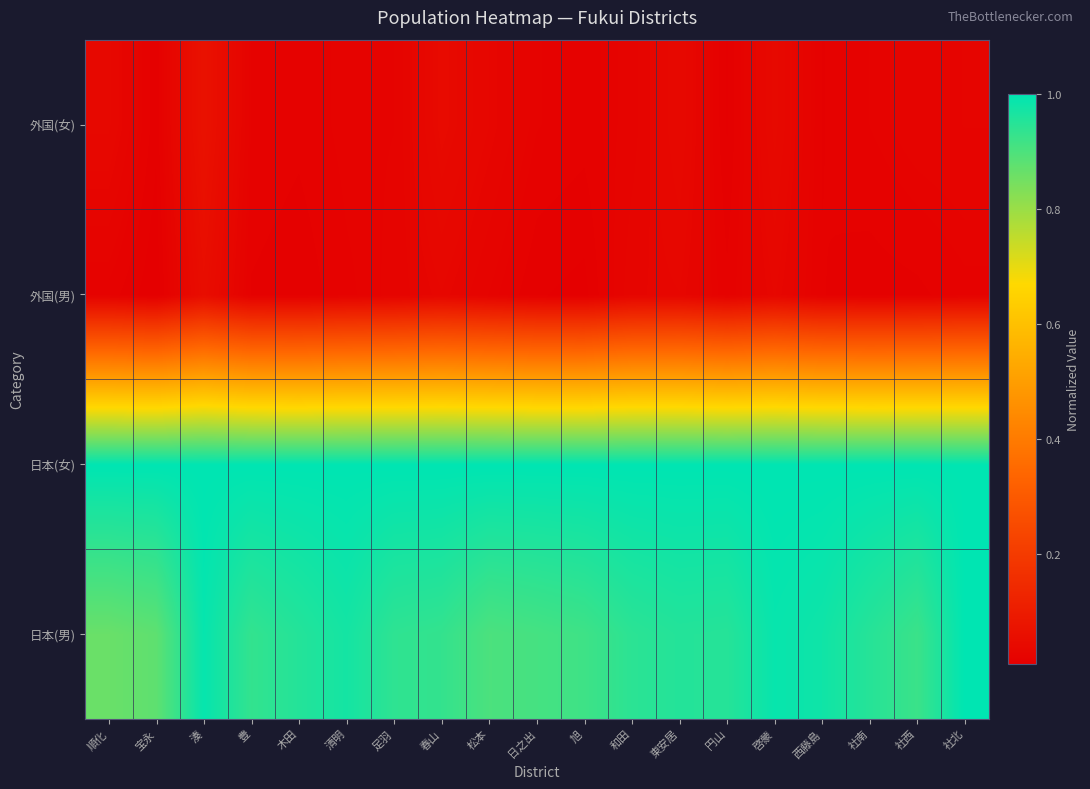

Which has a higher value, 松本 or 円山?

円山